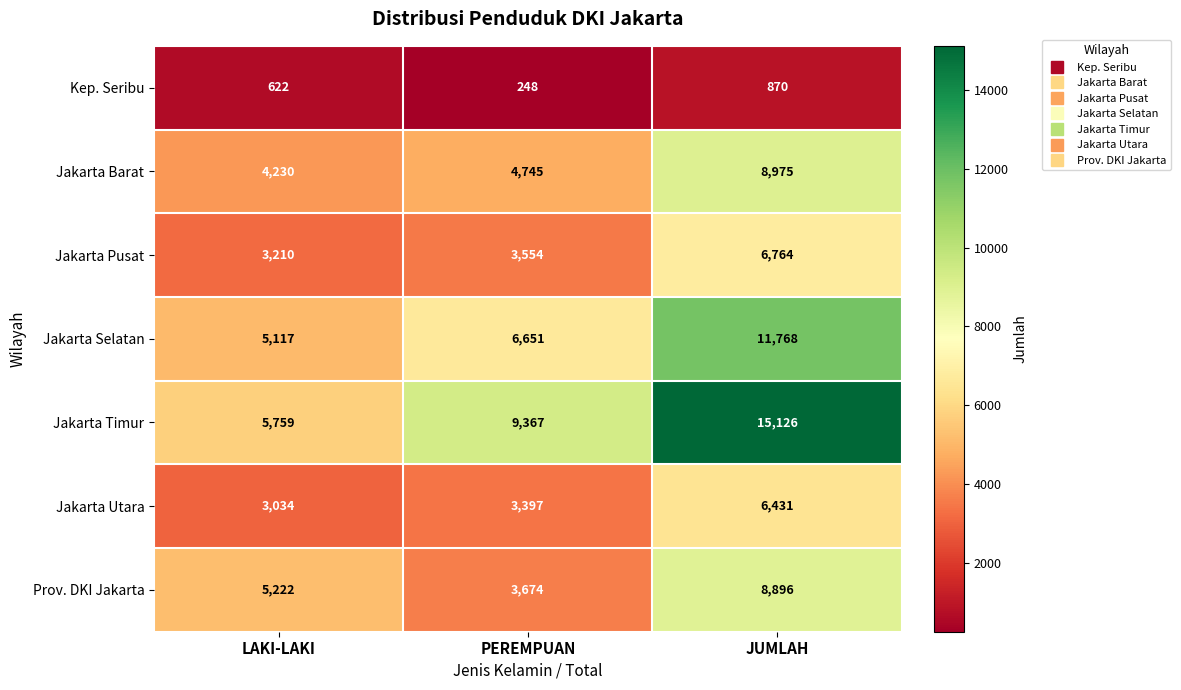

What is the difference between the maximum and second lowest values in the Jakarta Selatan series?

5117